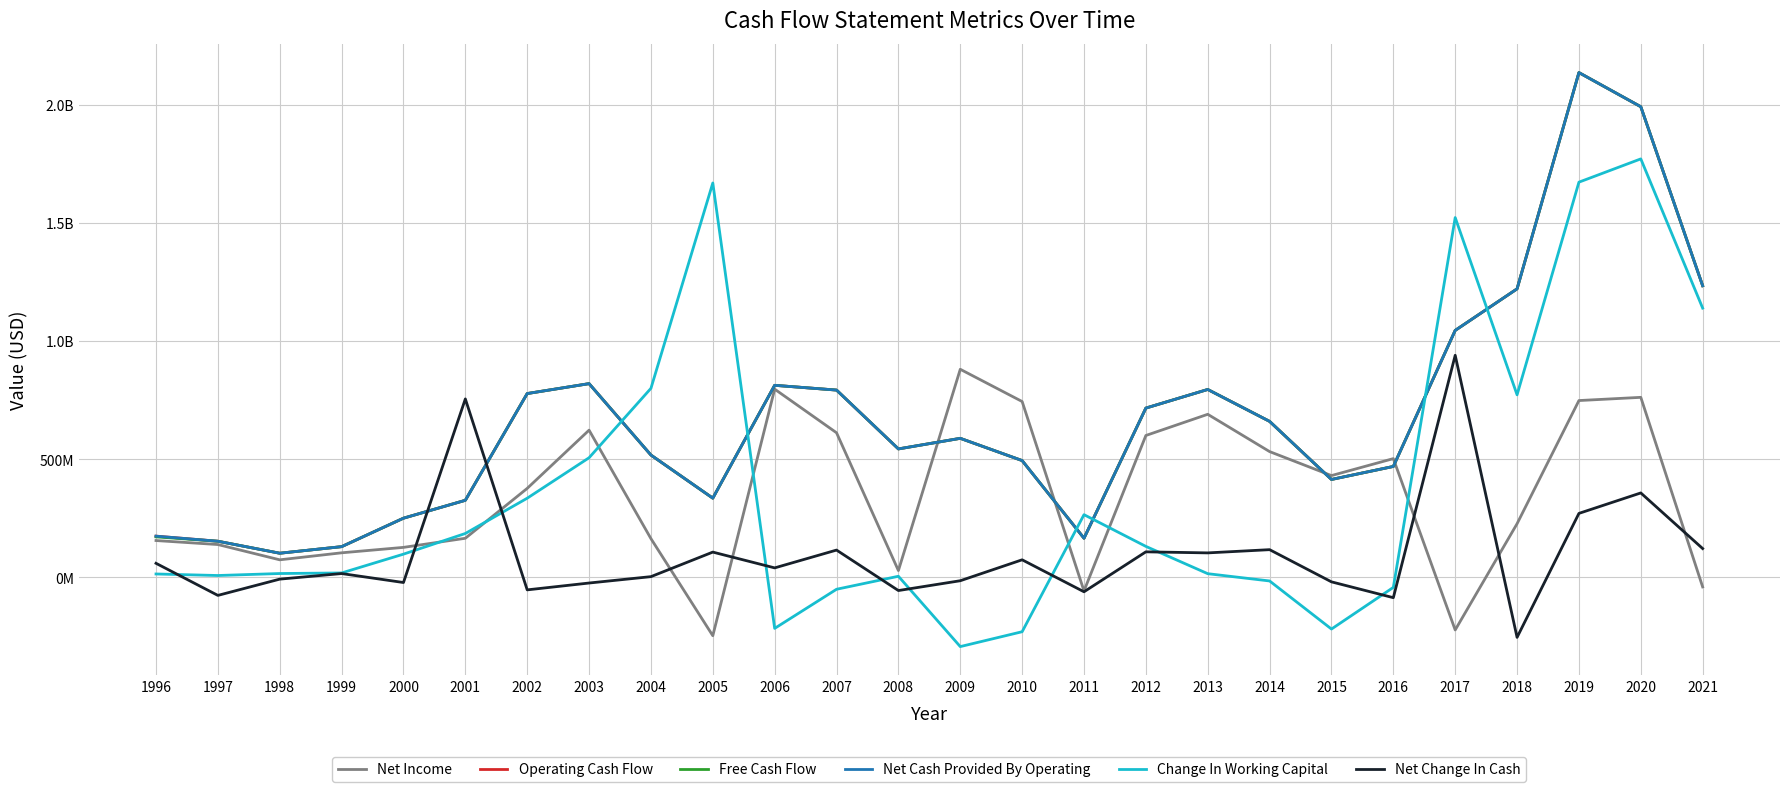

How many values in the Free Cash Flow series are below 588889000?

13